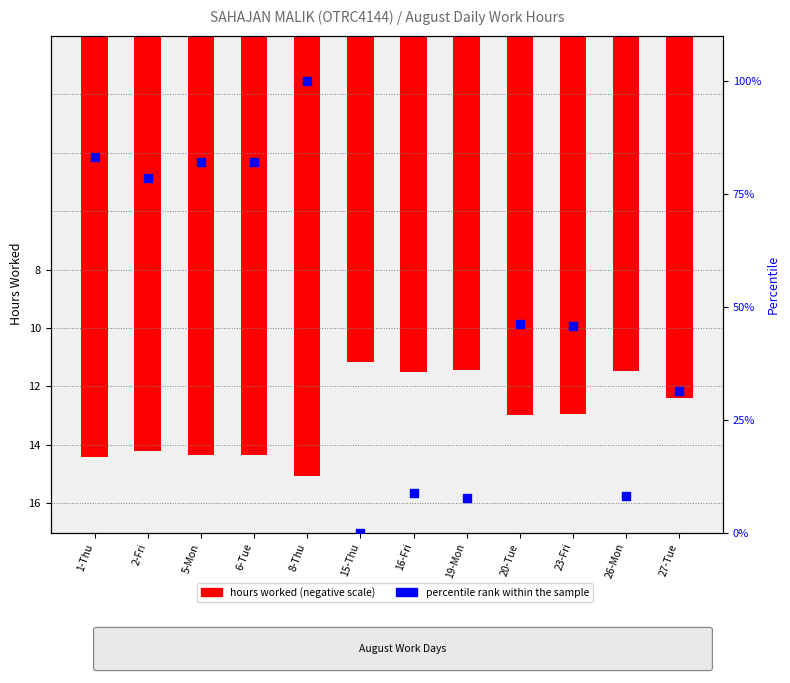

What is the total value across all series at 26-Mon?

-3.3